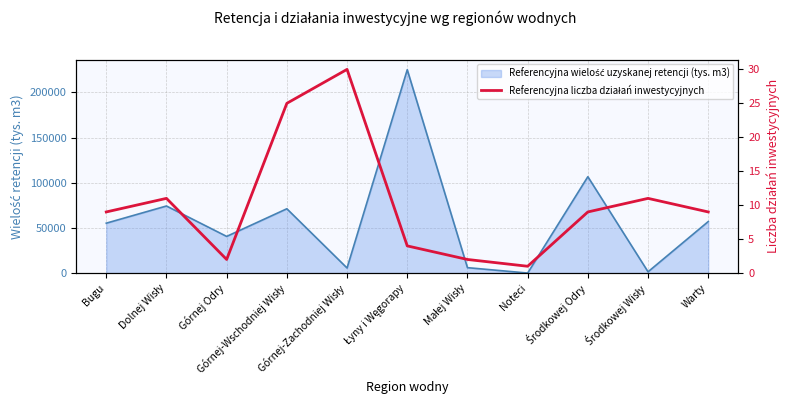

Where does the data first go above 9?

Dolnej Wisły